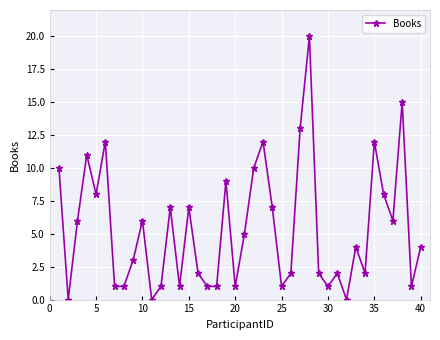

Reading left to right, extract all data points from this chart.

10	0	6	11	8	12	1	1	3	6	0	1	7	1	7	2	1	1	9	1	5	10	12	7	1	2	13	20	2	1	2	0	4	2	12	8	6	15	1	4